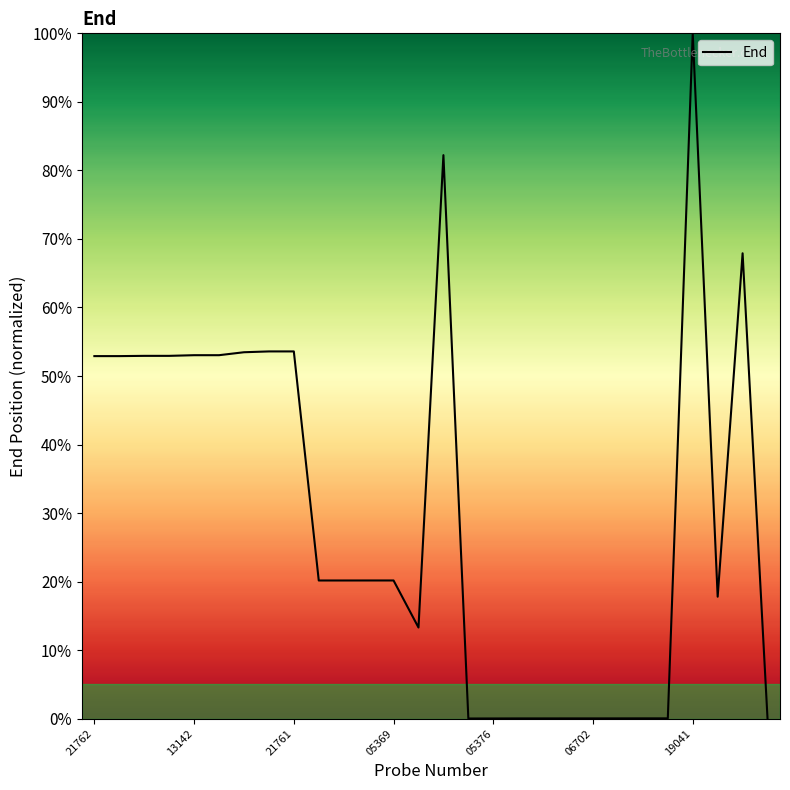

What is the greatest value displayed?

100.0